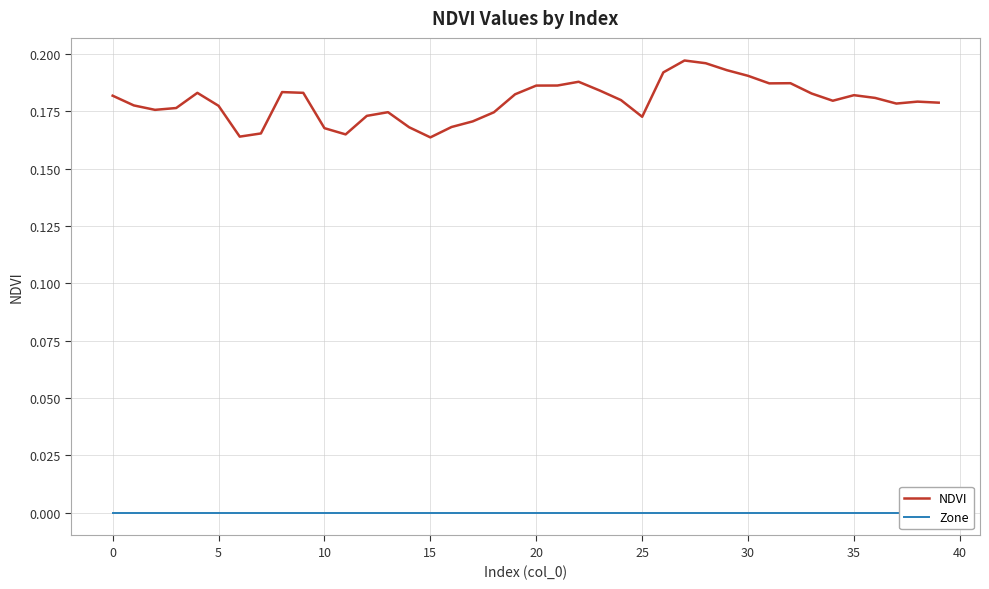

Which series has the largest range (max minus min)?

NDVI